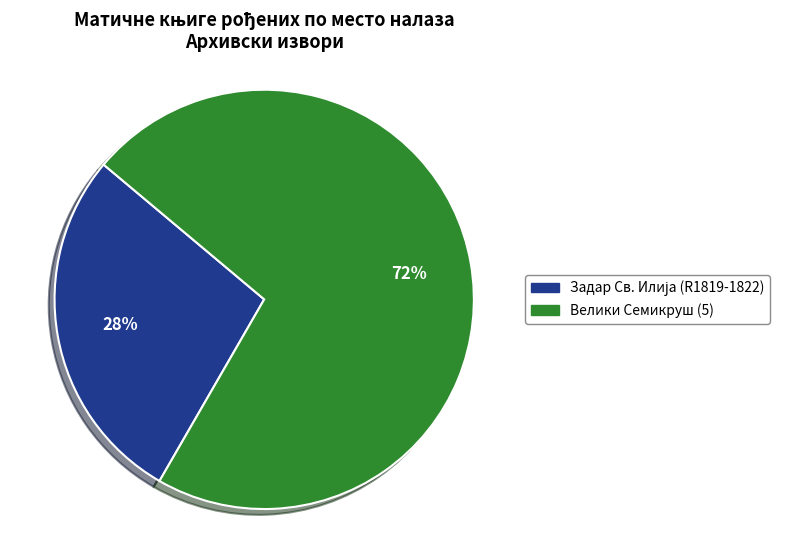

The Велики Семикруш (5) slice represents 72% of the pie. True or false?

True